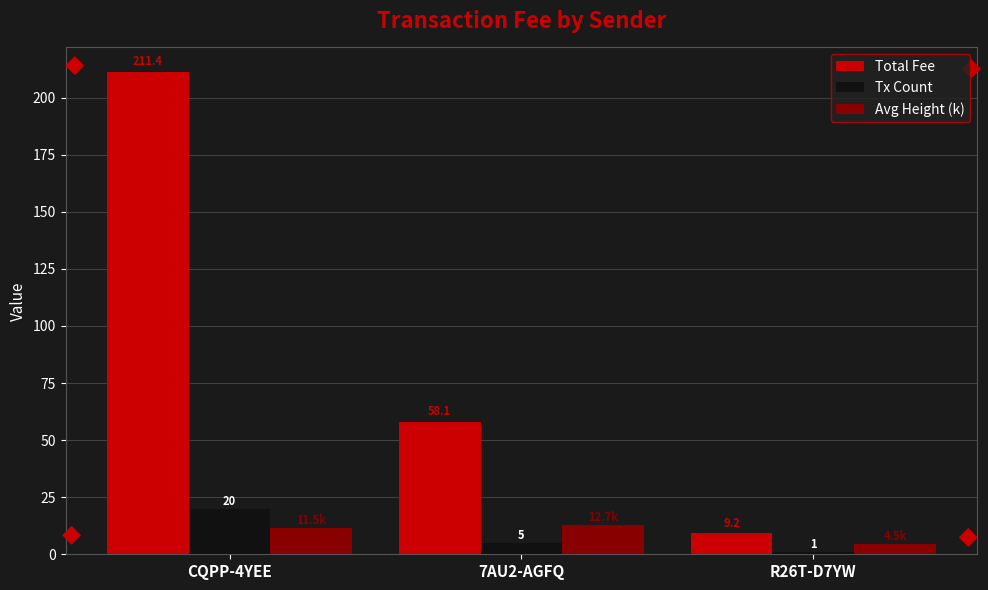

What is the label of the 3rd bar from the left?

R26T-D7YW